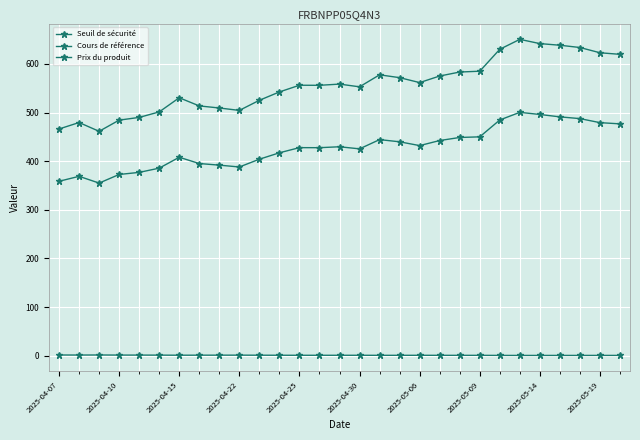

True or false: Seuil de sécurité and Cours de référence cross at least once.

False